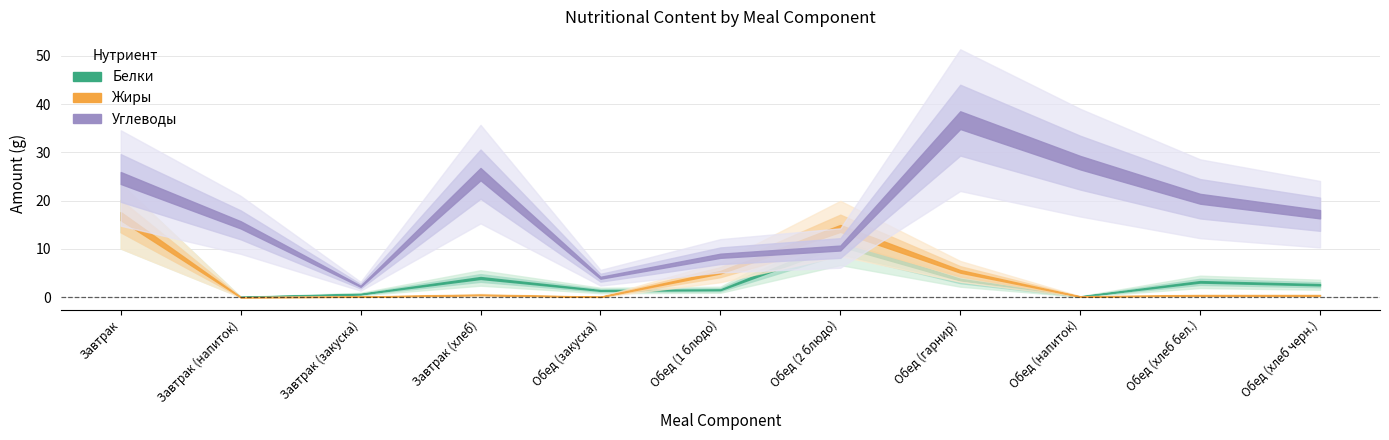

Which series has the widest spread of values?

Углеводы